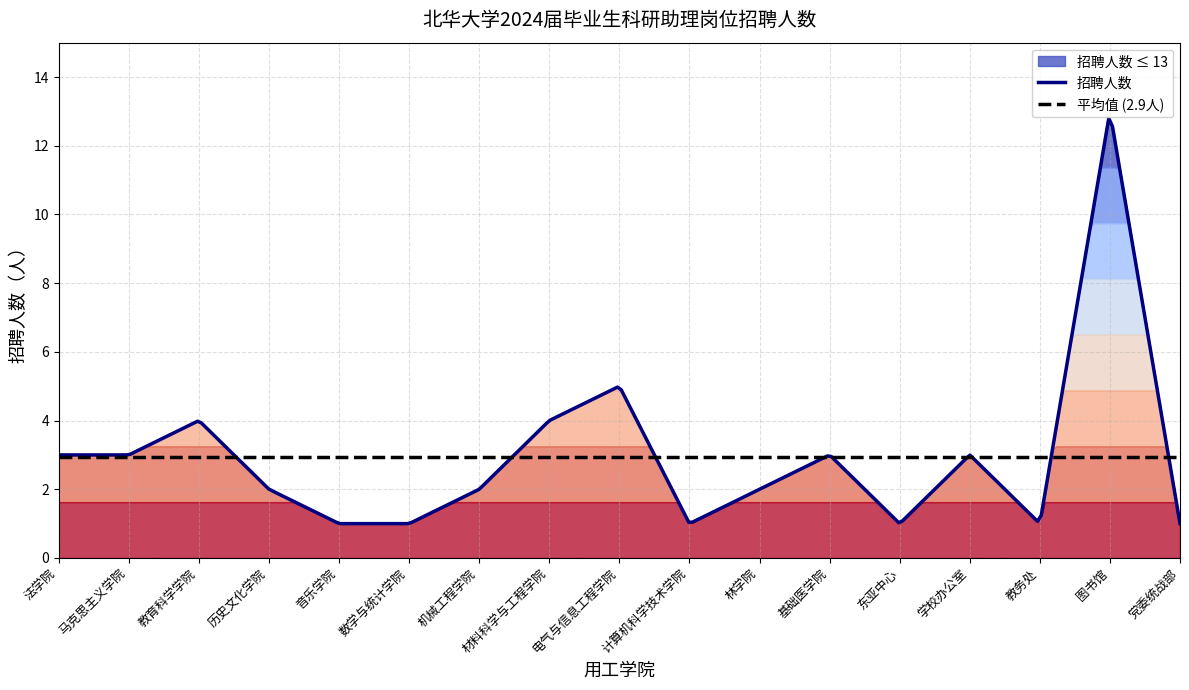

What is the difference between the second highest and minimum values?

4